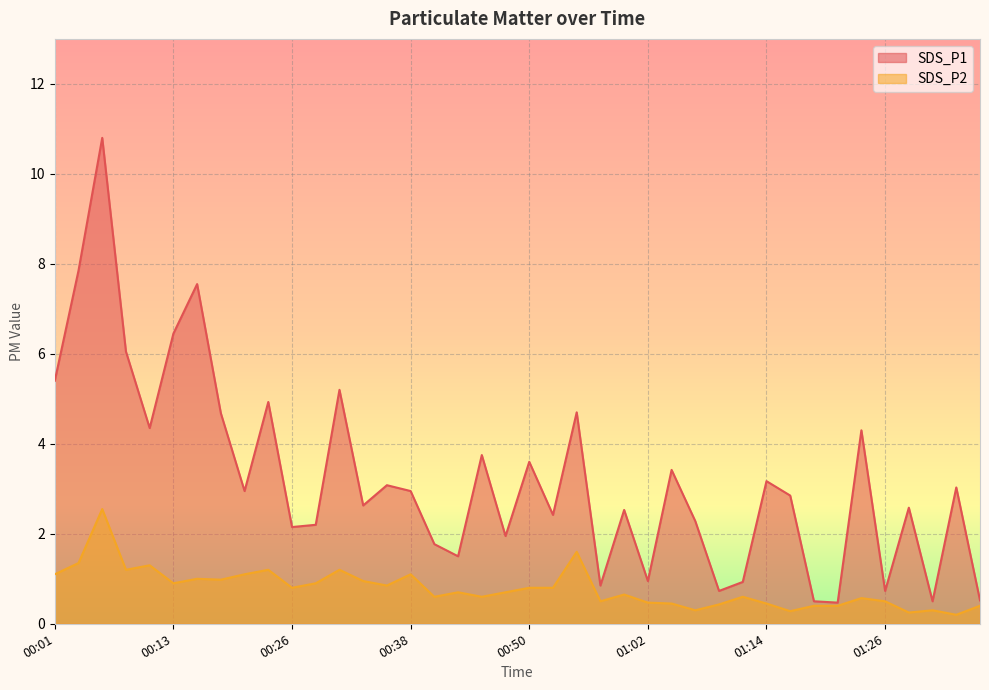

True or false: SDS_P1 and SDS_P2 intersect in this chart.

False